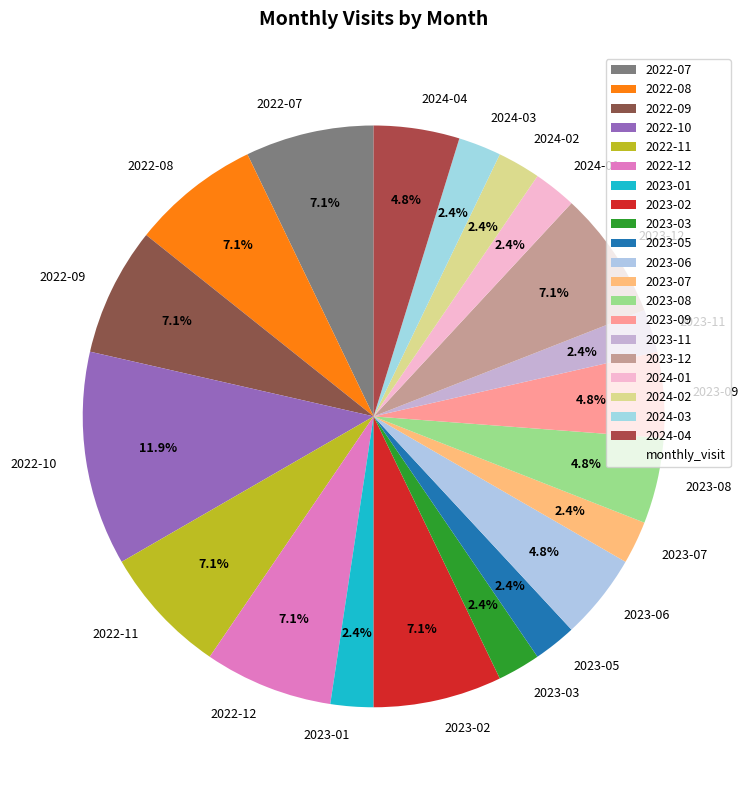

Is the sum of 2024-01 and 2023-06 greater than half?

No